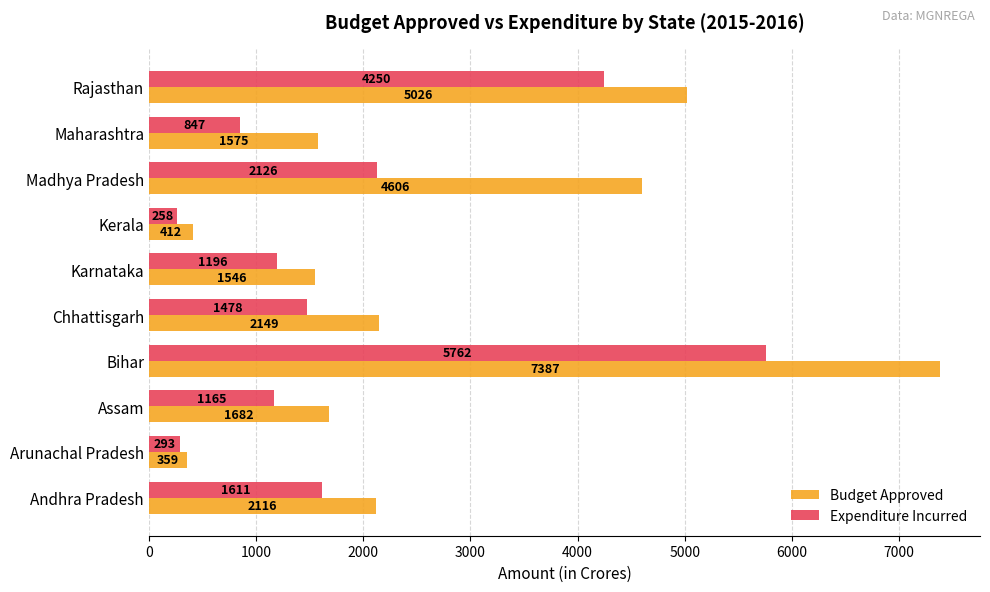

What is the difference between the second highest and second lowest values in the Budget Approved series?

4614.1